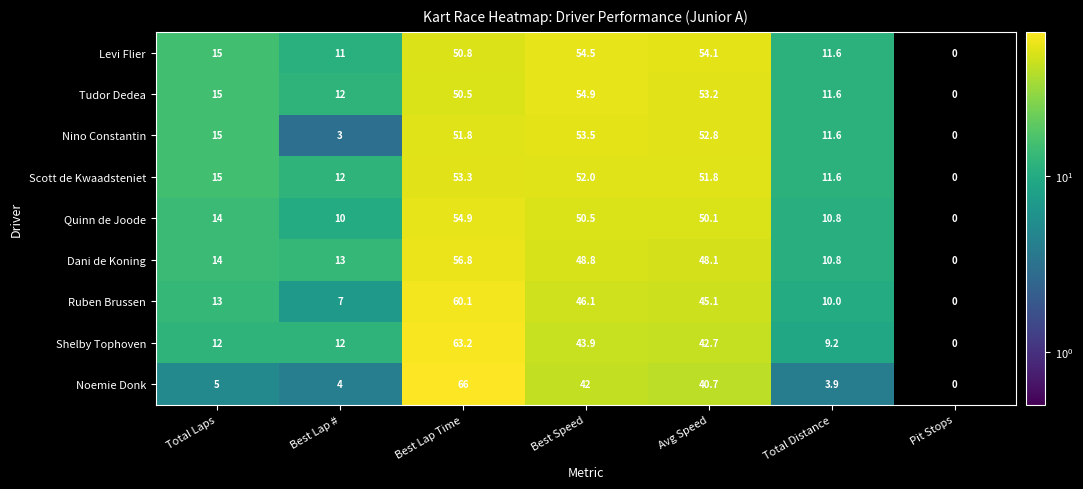

Count the number of data series in this chart.

9